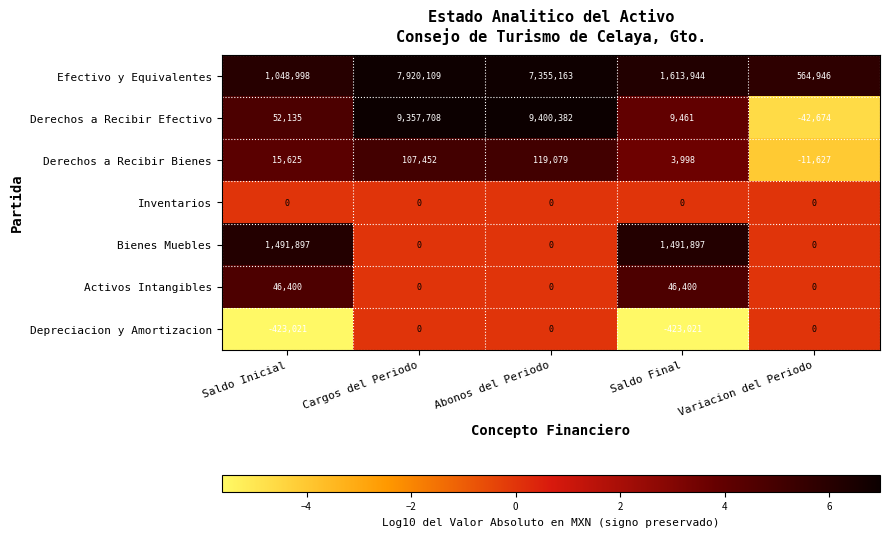

The value of Activos Intangibles at Saldo Inicial is 18886. True or false?

False